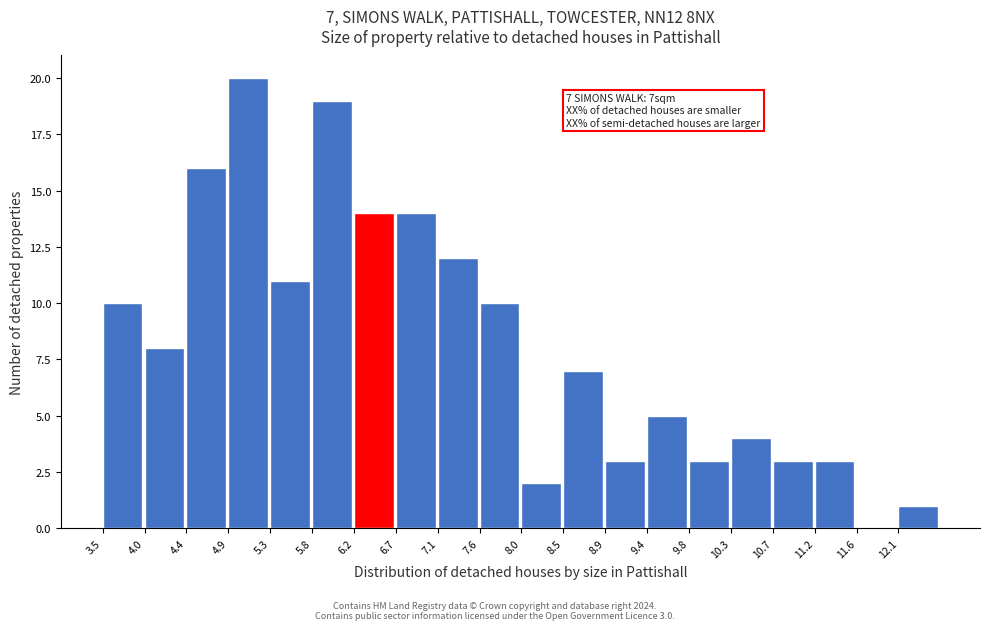

Over which range of the x-axis is the bar tallest?

4.85 to 5.30